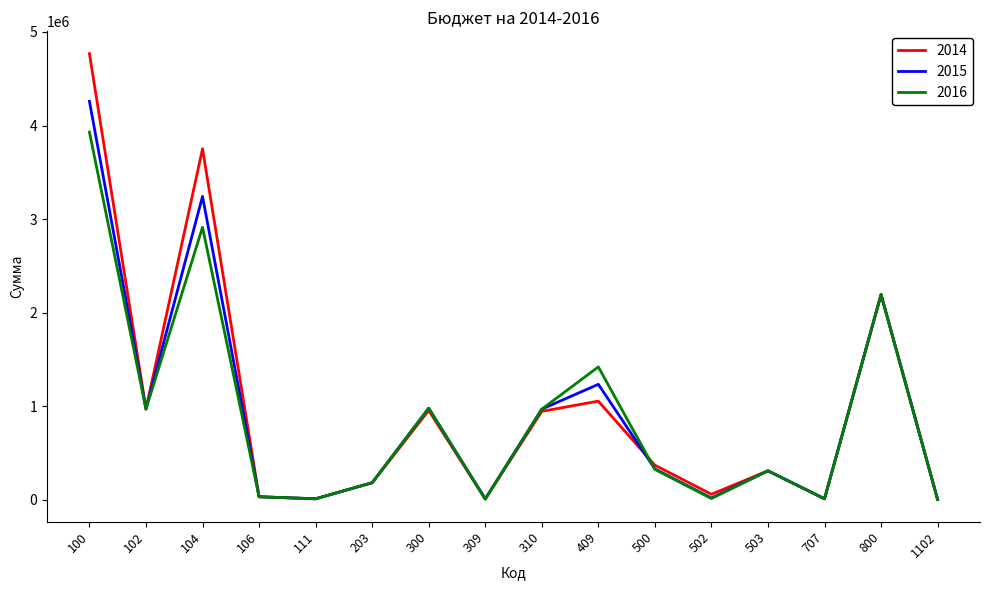

True or false: 2014 has a value of 60000 at 502.

True